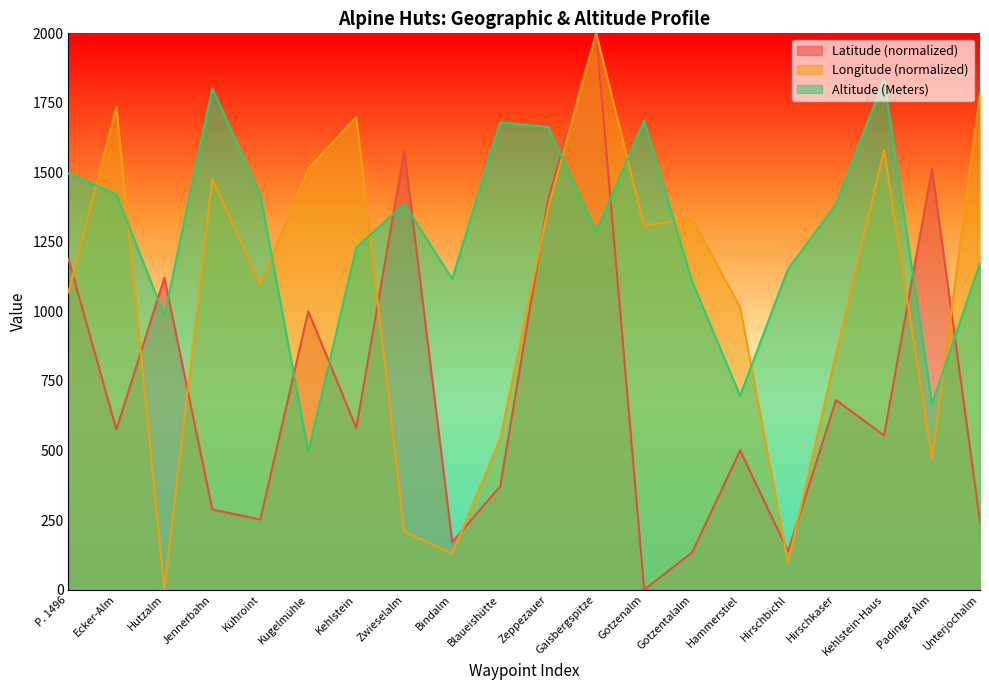

True or false: Longitude and Latitude cross at least once.

True